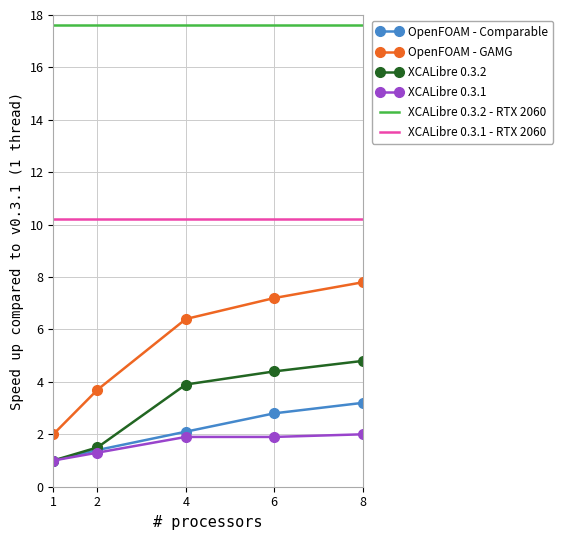

What is the difference between the XCALibre 0.3.2 values at 1 and 6?

3.4